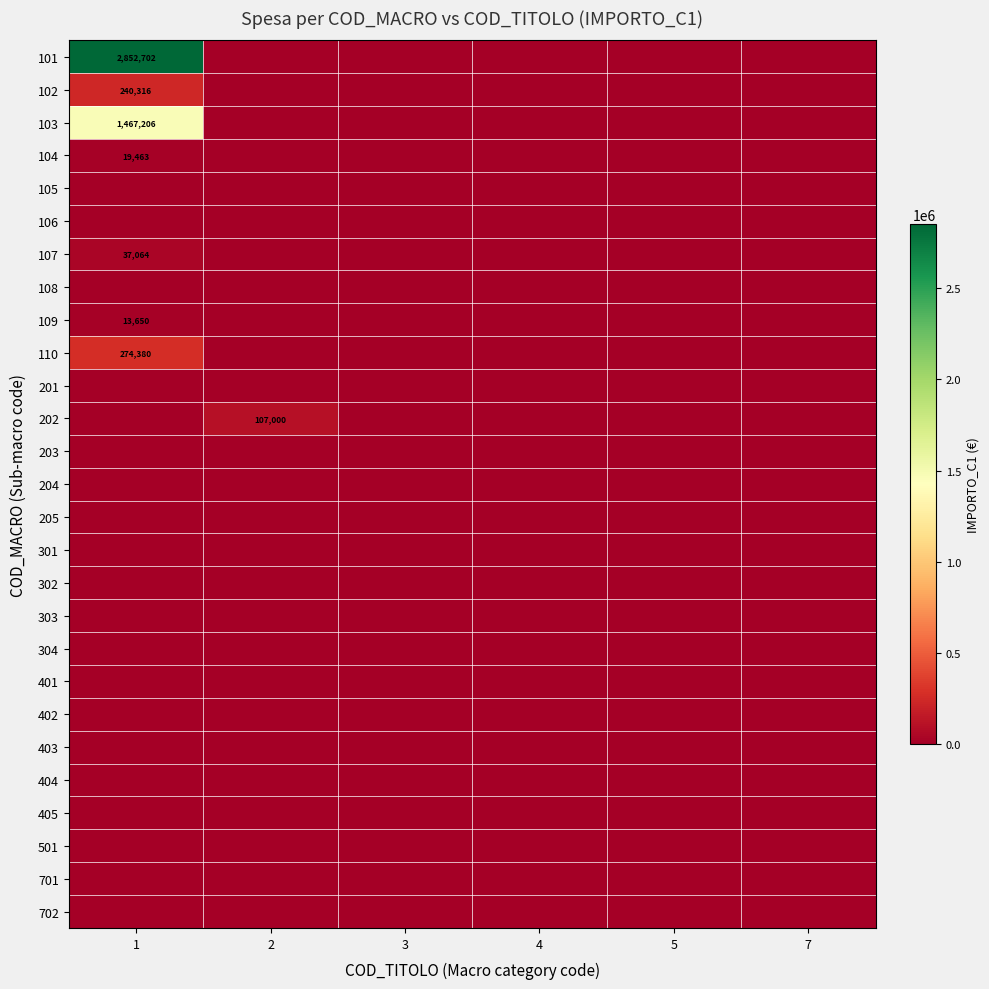

The value of 110 at 1 is 274380. True or false?

True